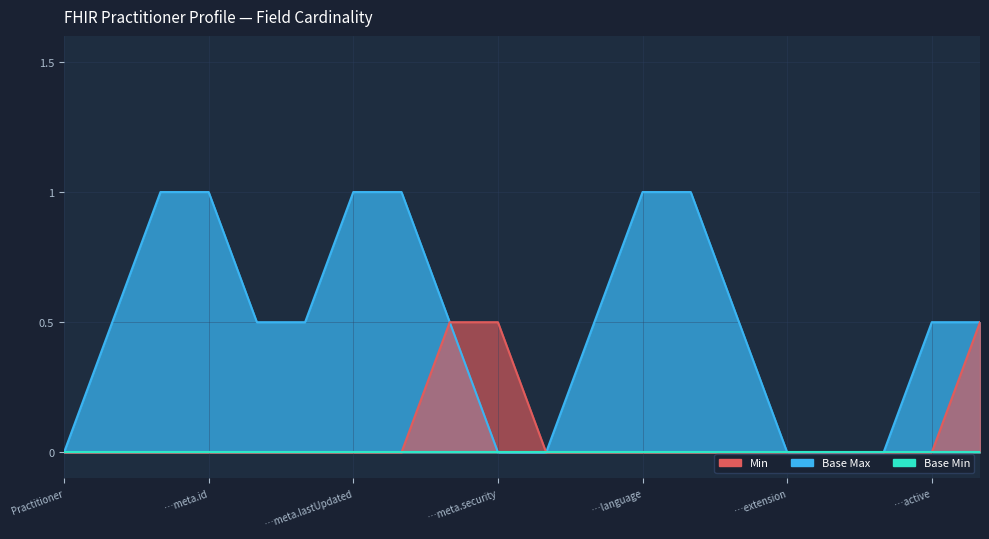

How many lines are shown in the chart?

3